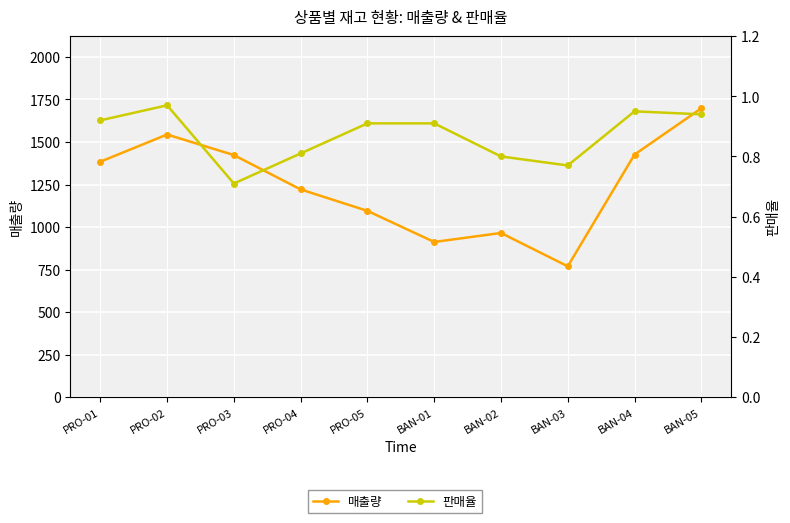

What is the label of the 6th point from the left?

BAN-01